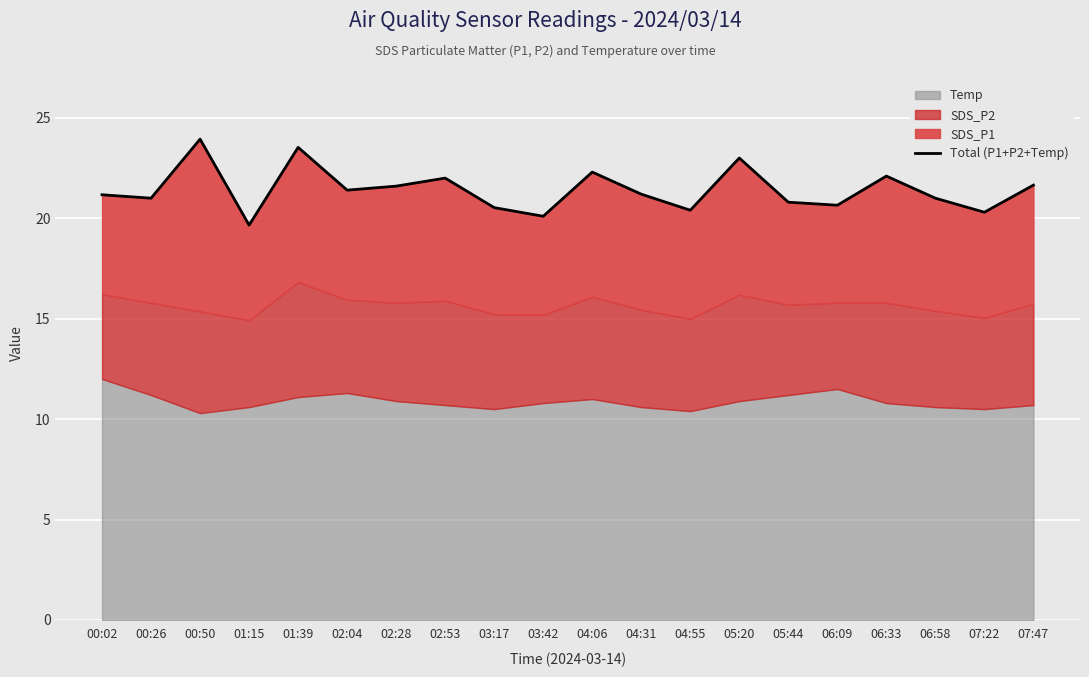

How many categories are shown in the chart?

20